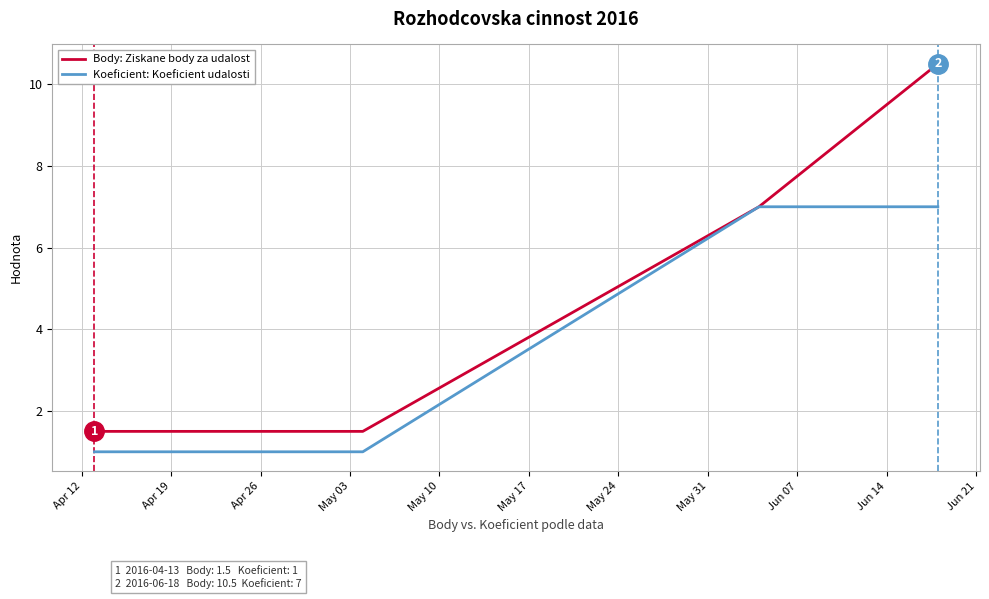

What is the average value of the Body: Ziskane body za udalost series?

3.9